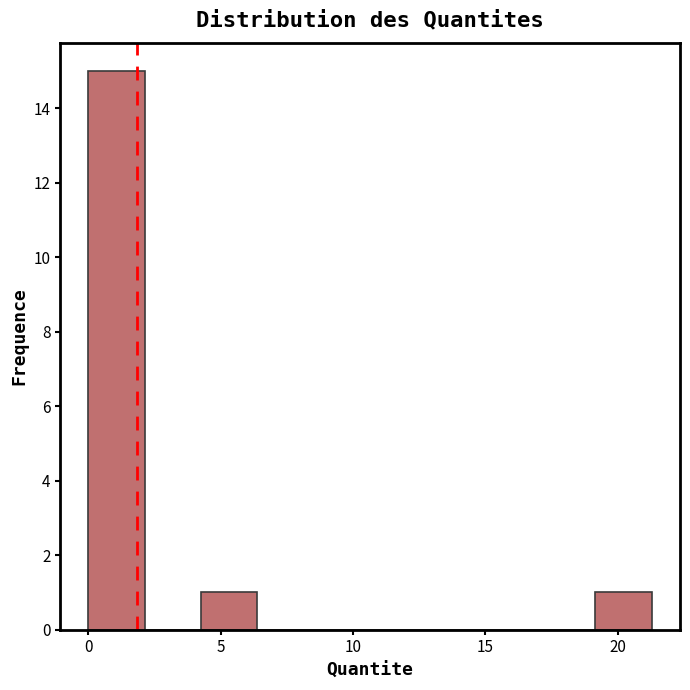

Which range on the x-axis has the tallest bar?

0.0 to 2.0